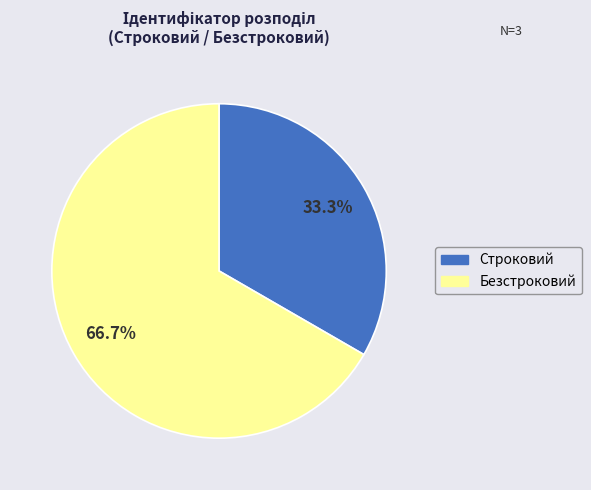

True or false: Безстроковий accounts for 79% of the total.

False